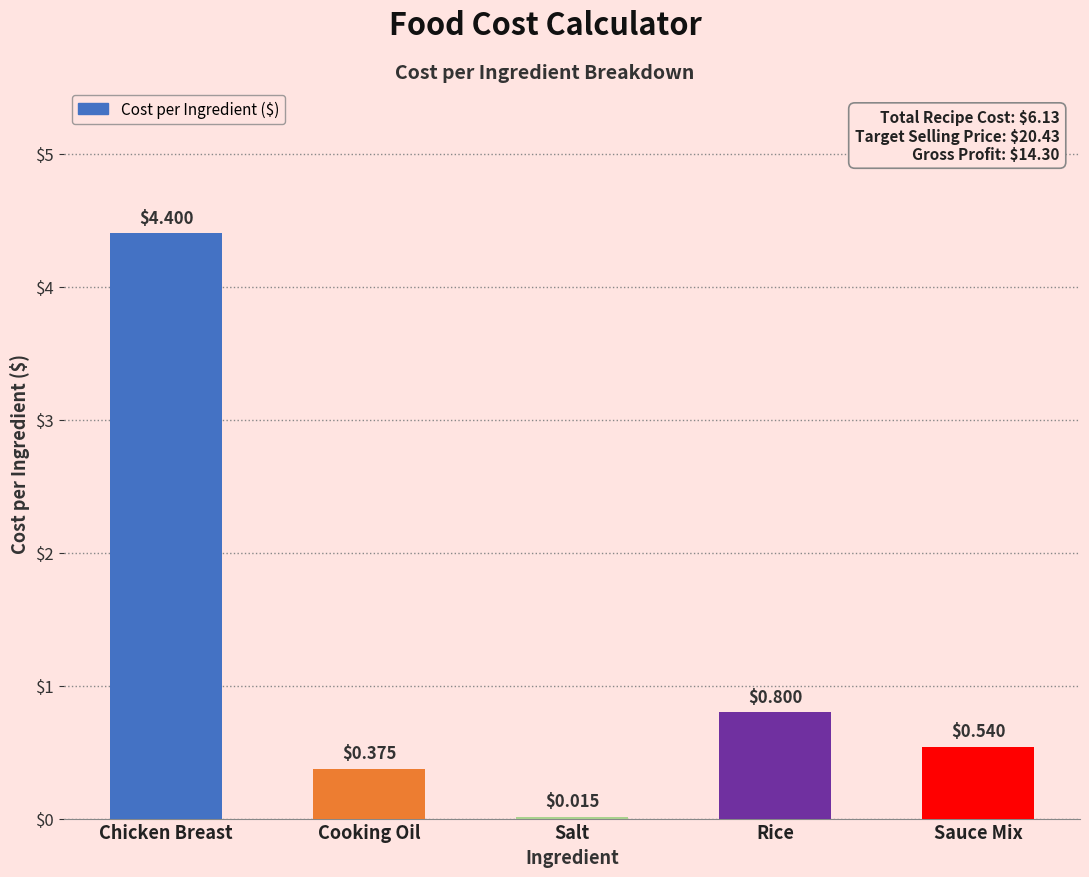

Which label corresponds to the largest value in the chart?

Chicken Breast